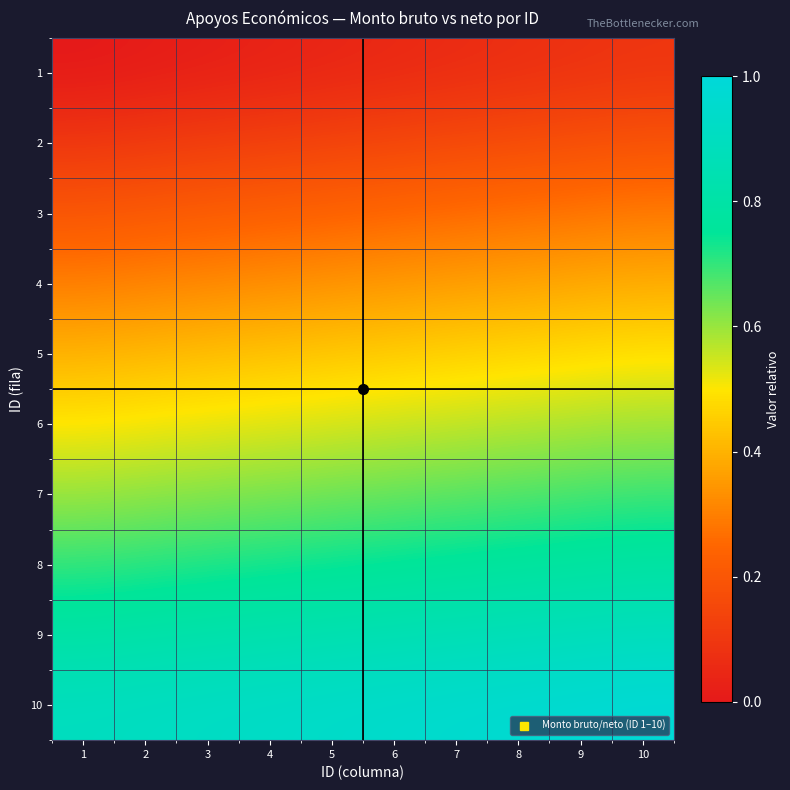

Reading left to right, list all the values displayed in this chart.

1: 1=0.0	2=0.0	3=0.0	4=0.0	5=0.0	6=0.1	7=0.1	8=0.1	9=0.1	10=0.1
2: 1=0.1	2=0.1	3=0.1	4=0.1	5=0.1	6=0.1	7=0.2	8=0.2	9=0.2	10=0.2
3: 1=0.2	2=0.2	3=0.2	4=0.2	5=0.2	6=0.2	7=0.3	8=0.3	9=0.3	10=0.3
4: 1=0.3	2=0.3	3=0.3	4=0.3	5=0.3	6=0.3	7=0.4	8=0.4	9=0.4	10=0.4
5: 1=0.4	2=0.4	3=0.4	4=0.4	5=0.4	6=0.5	7=0.5	8=0.5	9=0.5	10=0.5
6: 1=0.5	2=0.5	3=0.5	4=0.5	5=0.5	6=0.6	7=0.6	8=0.6	9=0.6	10=0.6
7: 1=0.6	2=0.6	3=0.6	4=0.6	5=0.6	6=0.7	7=0.7	8=0.7	9=0.7	10=0.7
8: 1=0.7	2=0.7	3=0.7	4=0.7	5=0.7	6=0.8	7=0.8	8=0.8	9=0.8	10=0.8
9: 1=0.8	2=0.8	3=0.8	4=0.8	5=0.8	6=0.8	7=0.9	8=0.9	9=0.9	10=0.9
10: 1=0.9	2=0.9	3=0.9	4=0.9	5=0.9	6=0.9	7=1.0	8=1.0	9=1.0	10=1.0